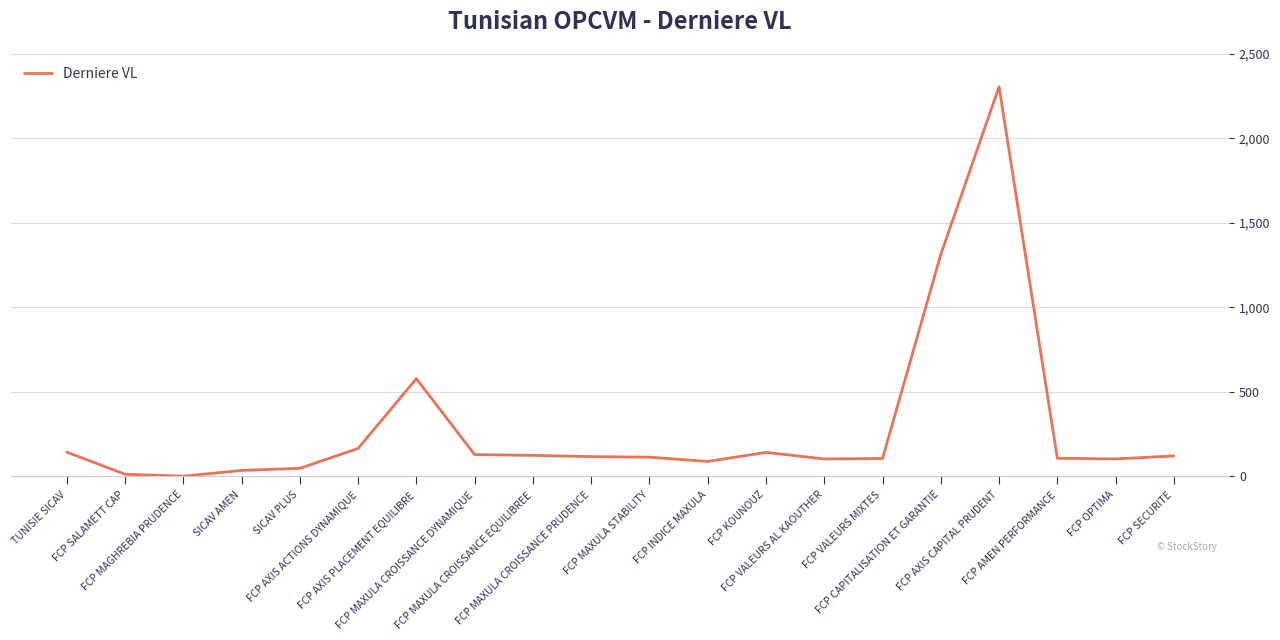

What is the greatest value displayed?

2306.5